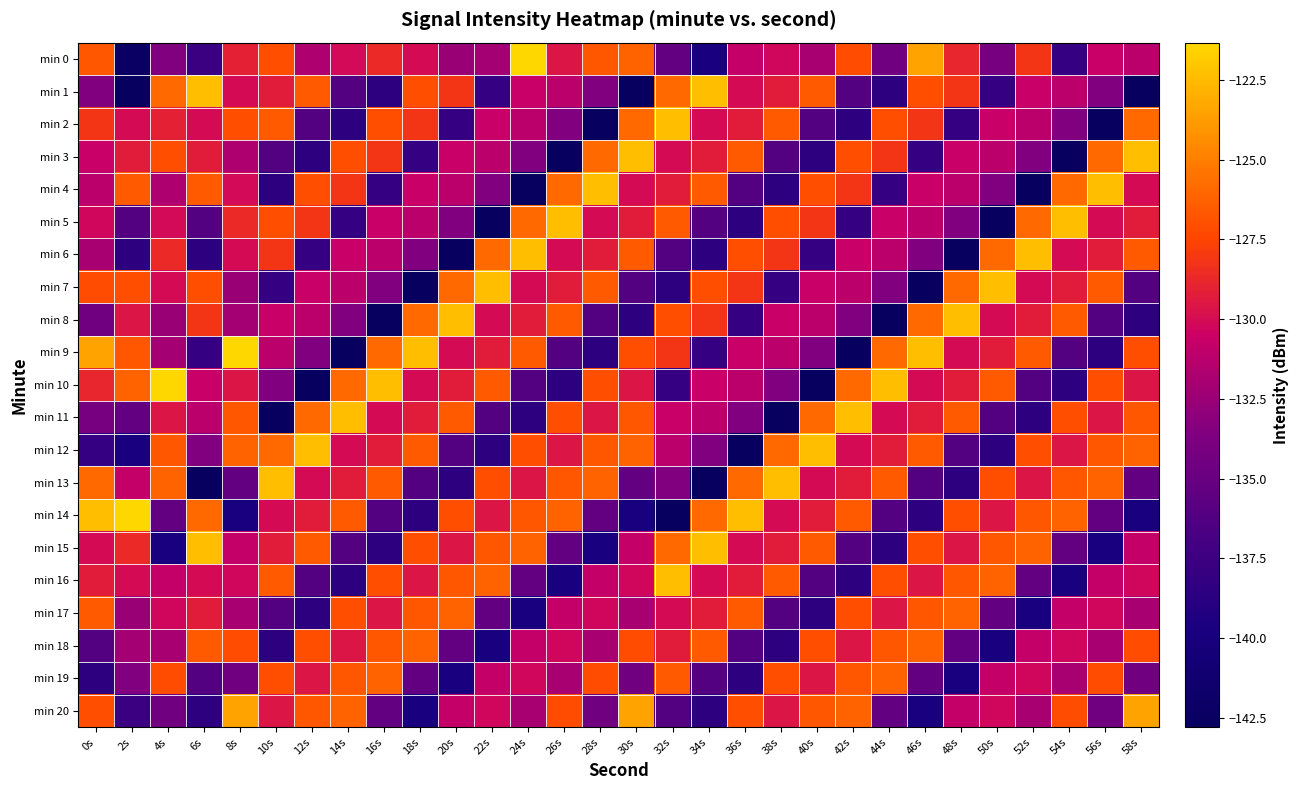

What is the smallest value displayed?

-142.8